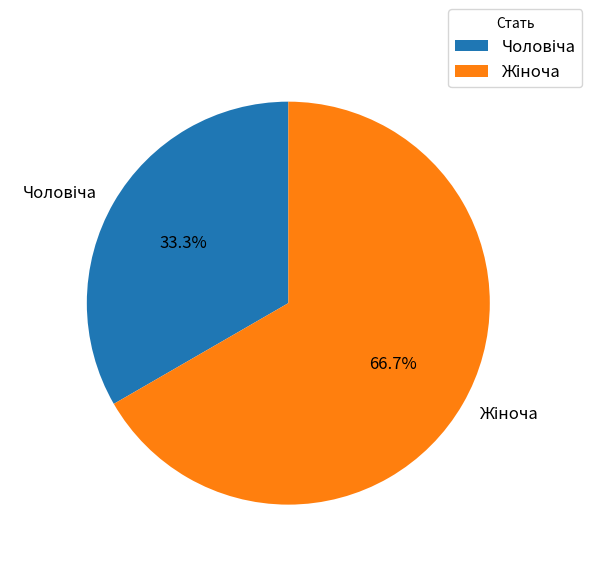

Is there a majority slice in this chart?

Yes